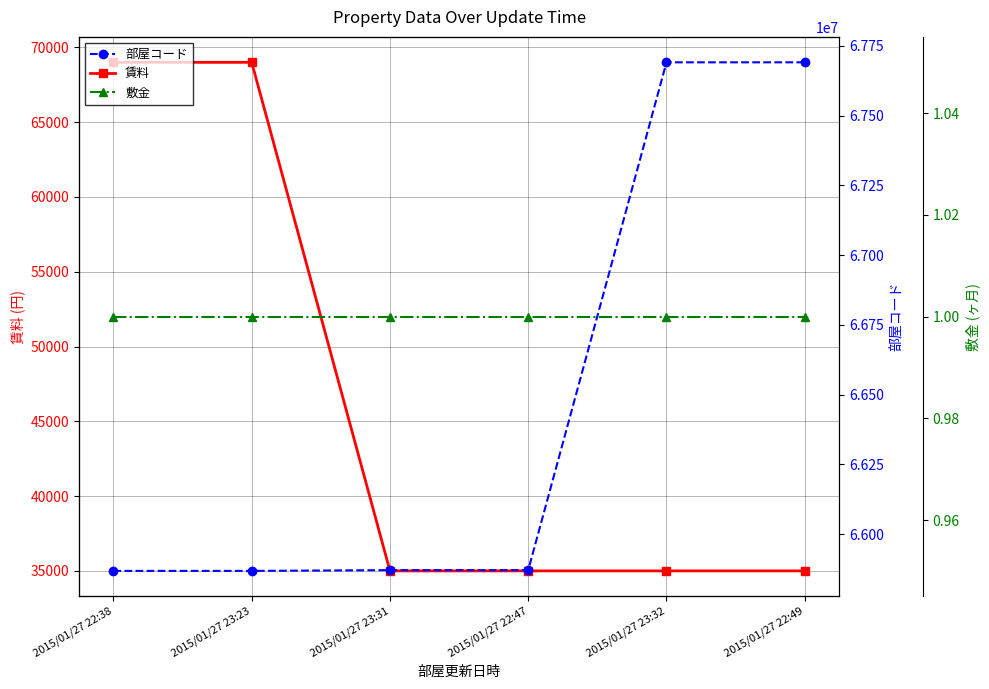

Which category has the lowest value across all series?

2015/01/27 22:38